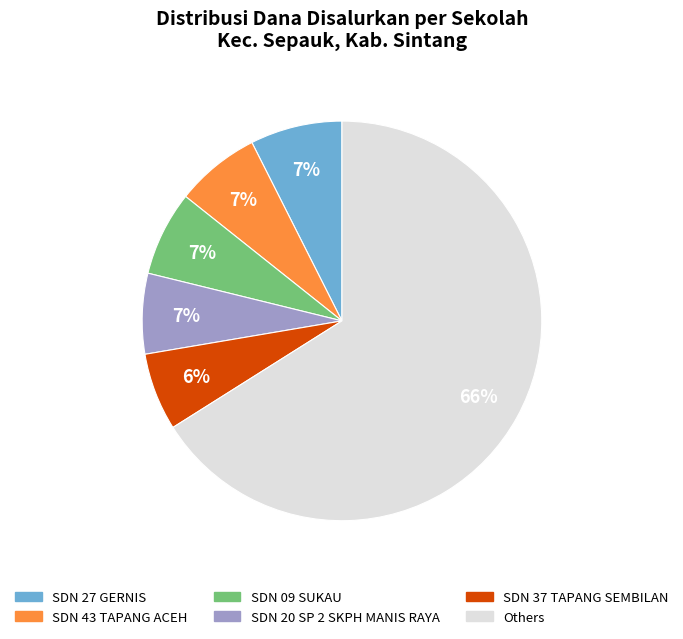

How many slices are in this pie chart?

6